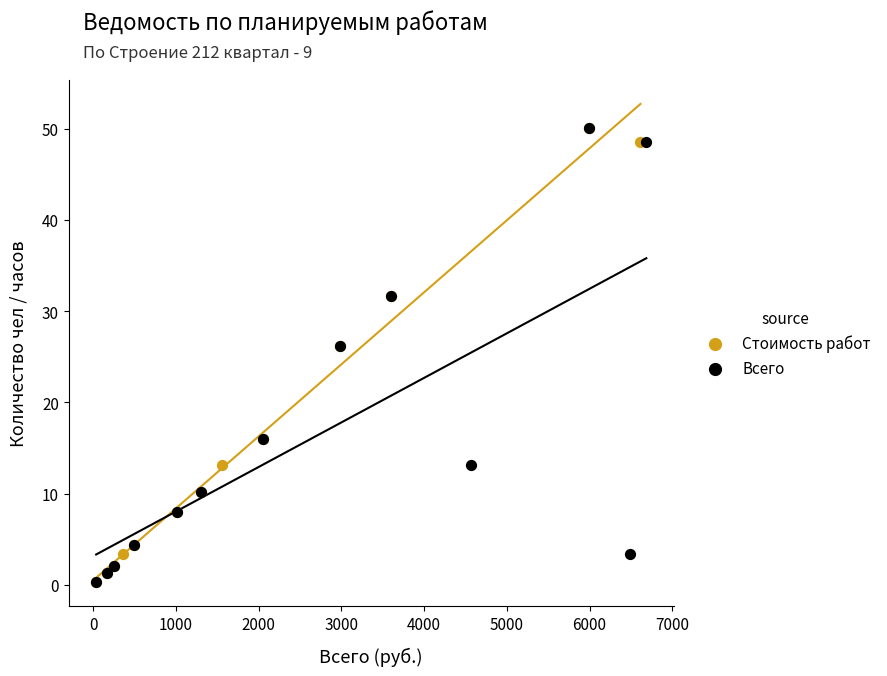

What are all the series names shown in the legend?

Стоимость работ, Всего